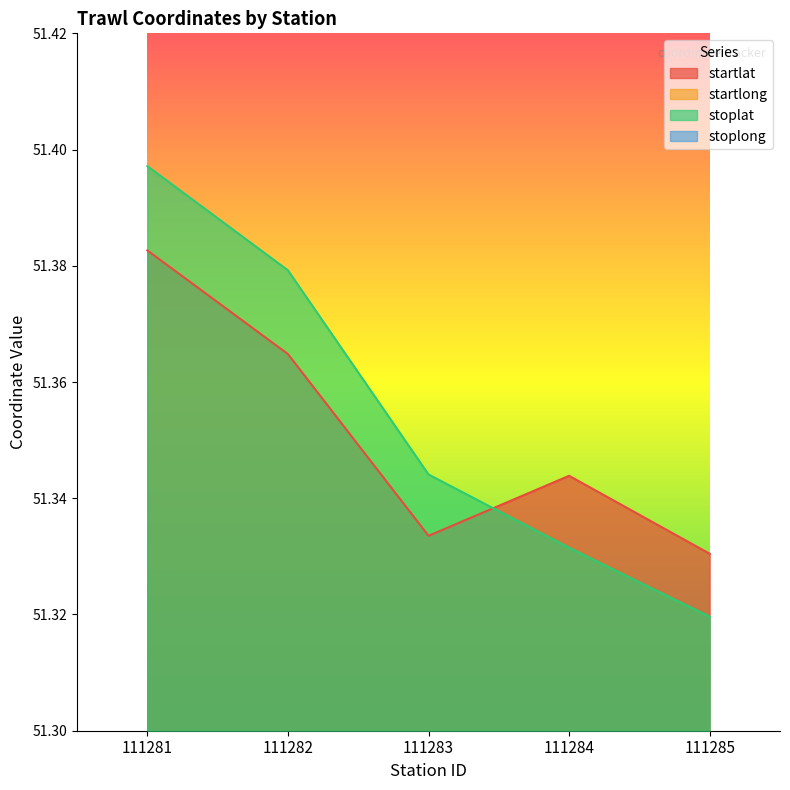

Reading left to right, what are all the values shown in this chart?

startlat: 111281=51.4	111282=51.4	111283=51.3	111284=51.3	111285=51.3
startlong: 111281=3.0	111282=3.0	111283=3.0	111284=3.1	111285=3.0
stoplat: 111281=51.4	111282=51.4	111283=51.3	111284=51.3	111285=51.3
stoplong: 111281=3.0	111282=3.0	111283=3.0	111284=3.0	111285=3.0